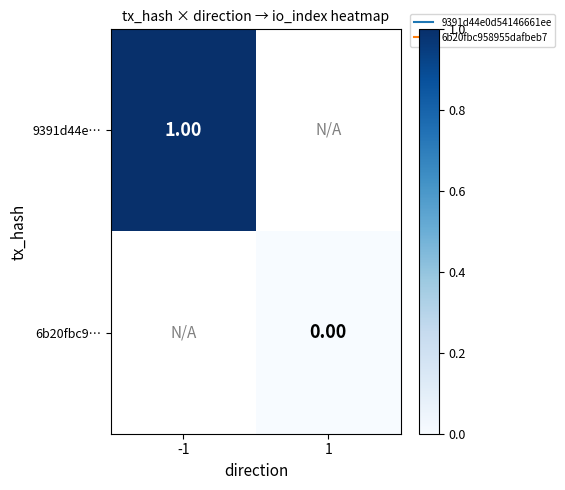

At -1, list the series in order from largest to smallest.

9391d44e…, 6b20fbc9…